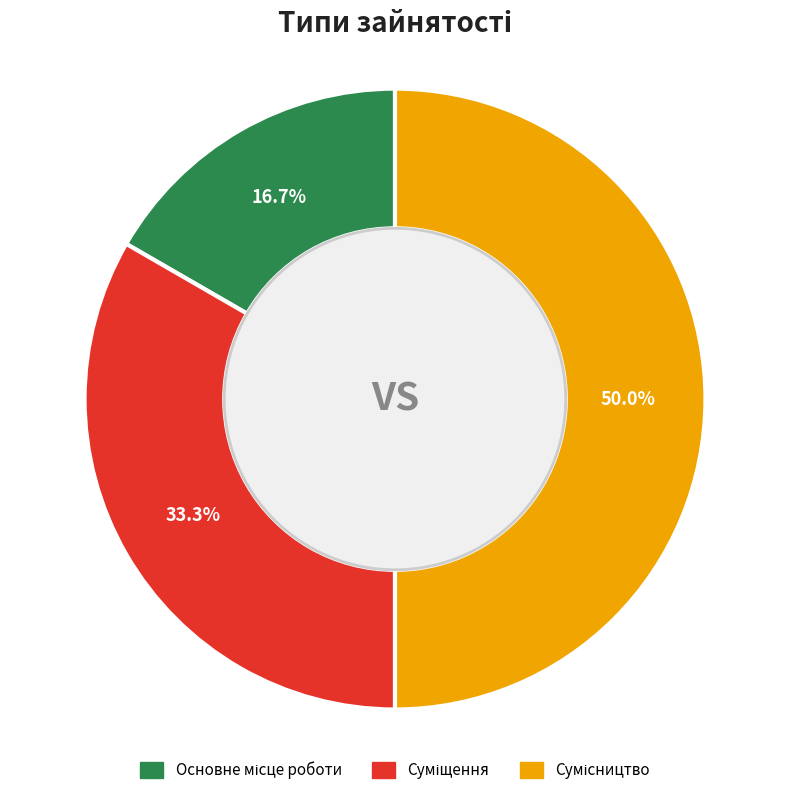

Count the number of slices in the pie.

3